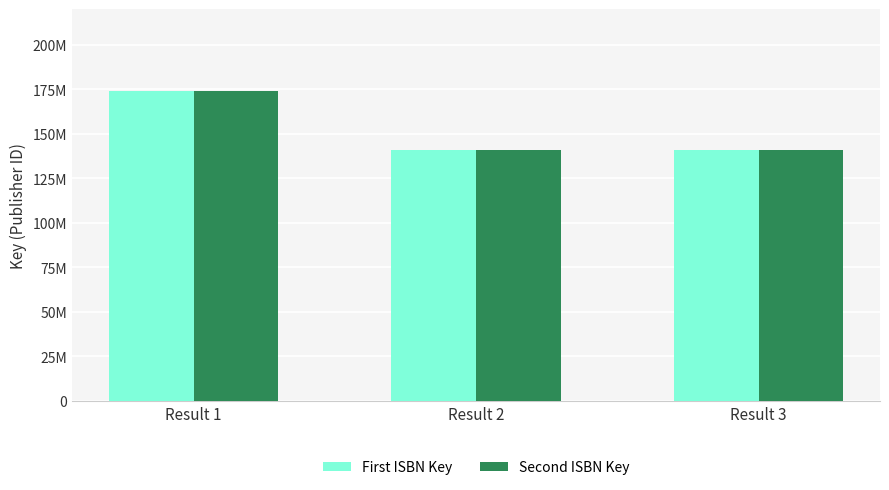

Are the bars horizontal?

No